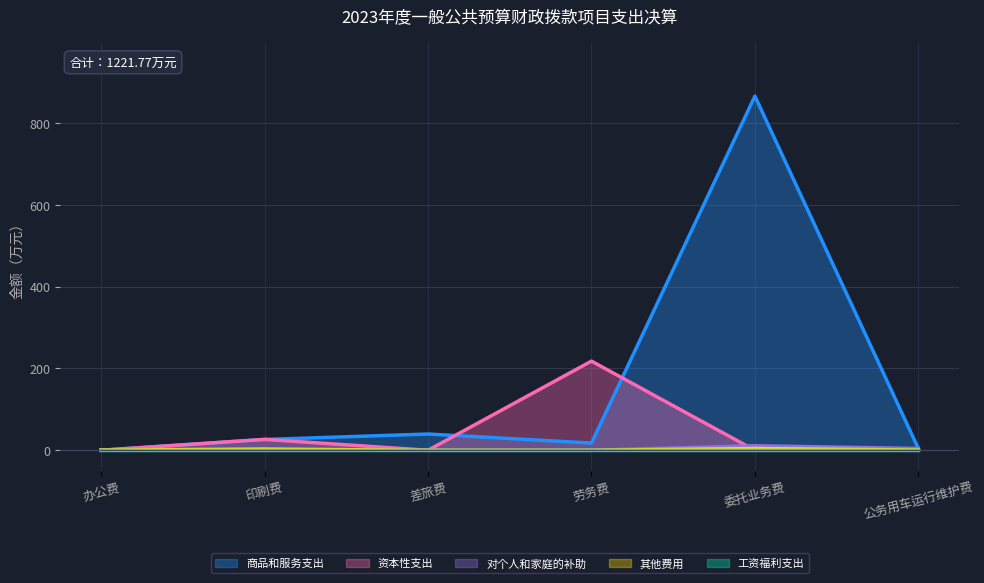

At which category is the sum across all series the highest?

委托业务费